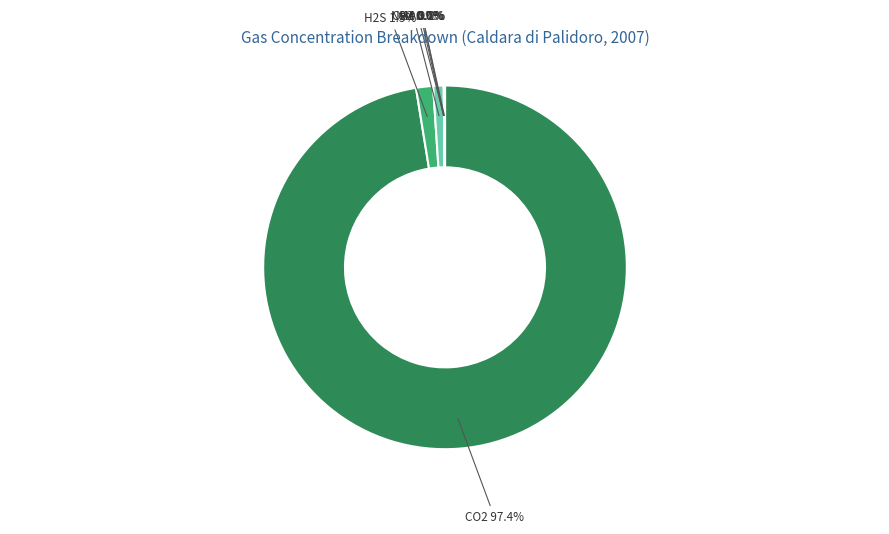

Which slice is the largest?

CO2